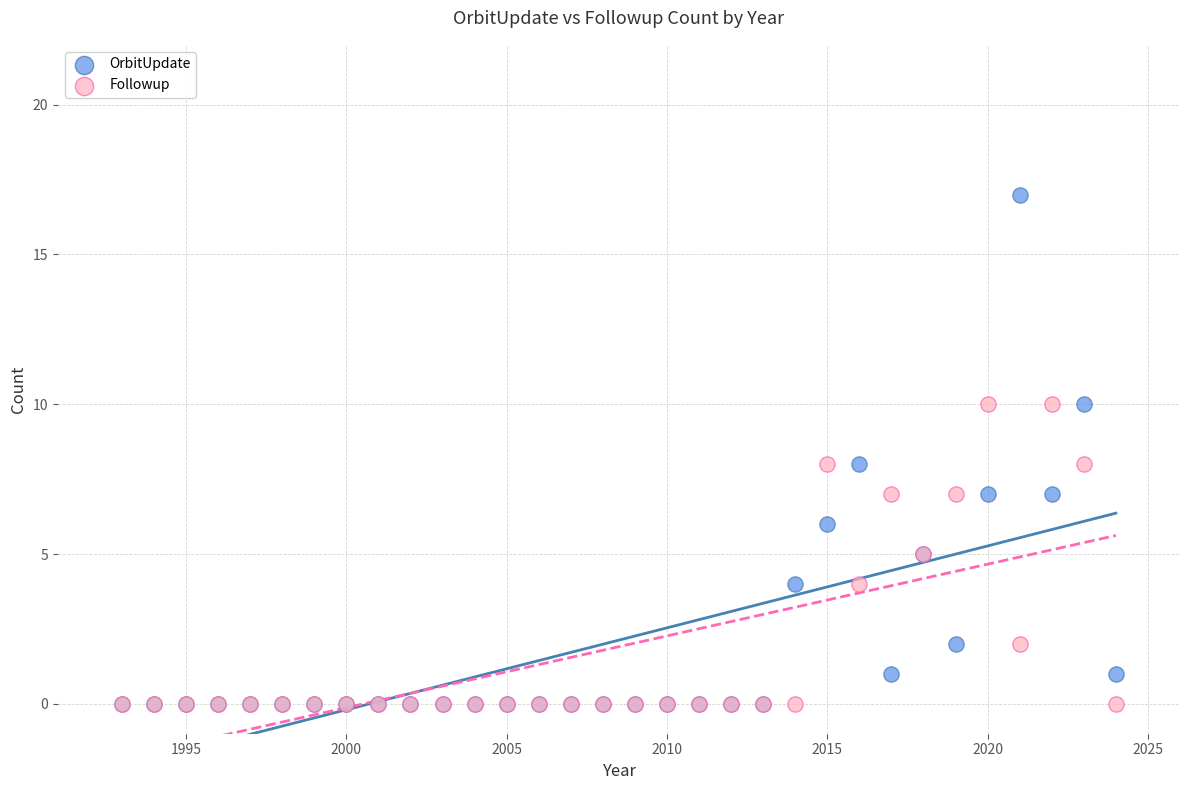

What are all the series names shown in the legend?

OrbitUpdate, Followup